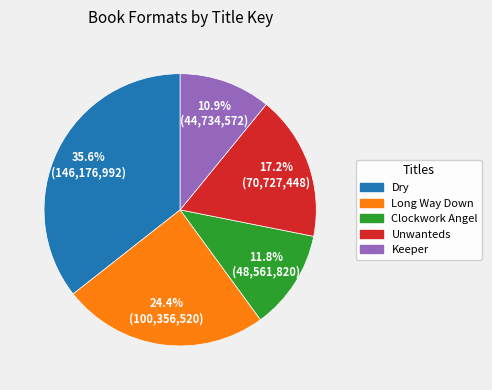

To the nearest percent, what is the average slice percentage?

20%